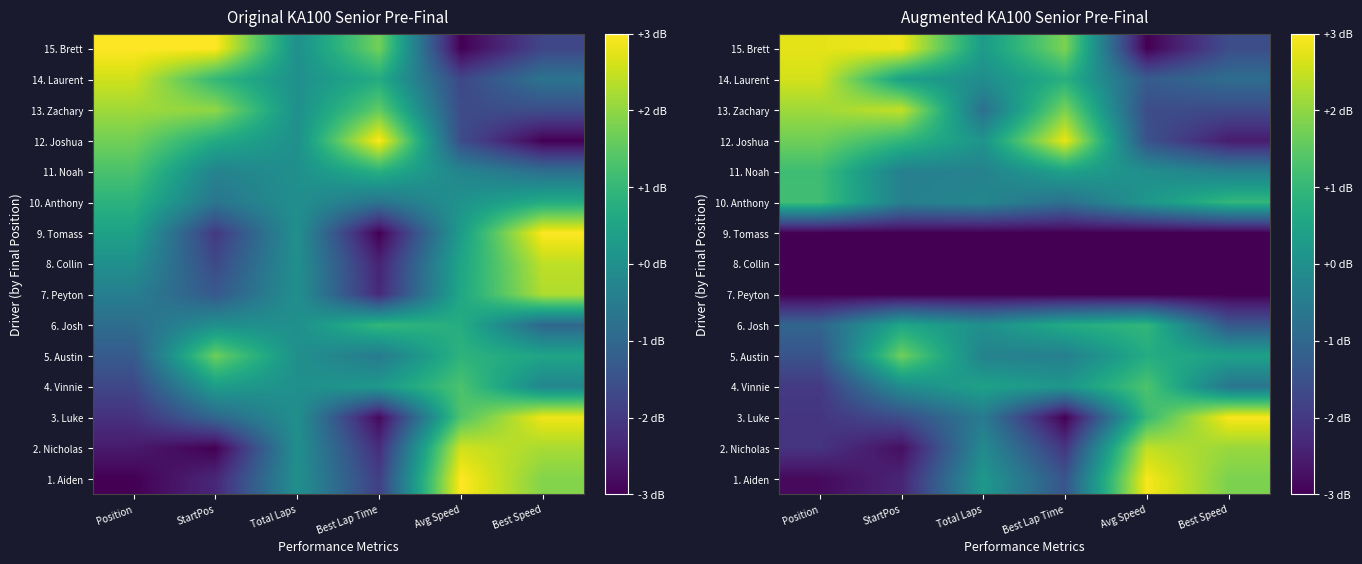

What is the total value across all series at Avg Speed?

-6.8